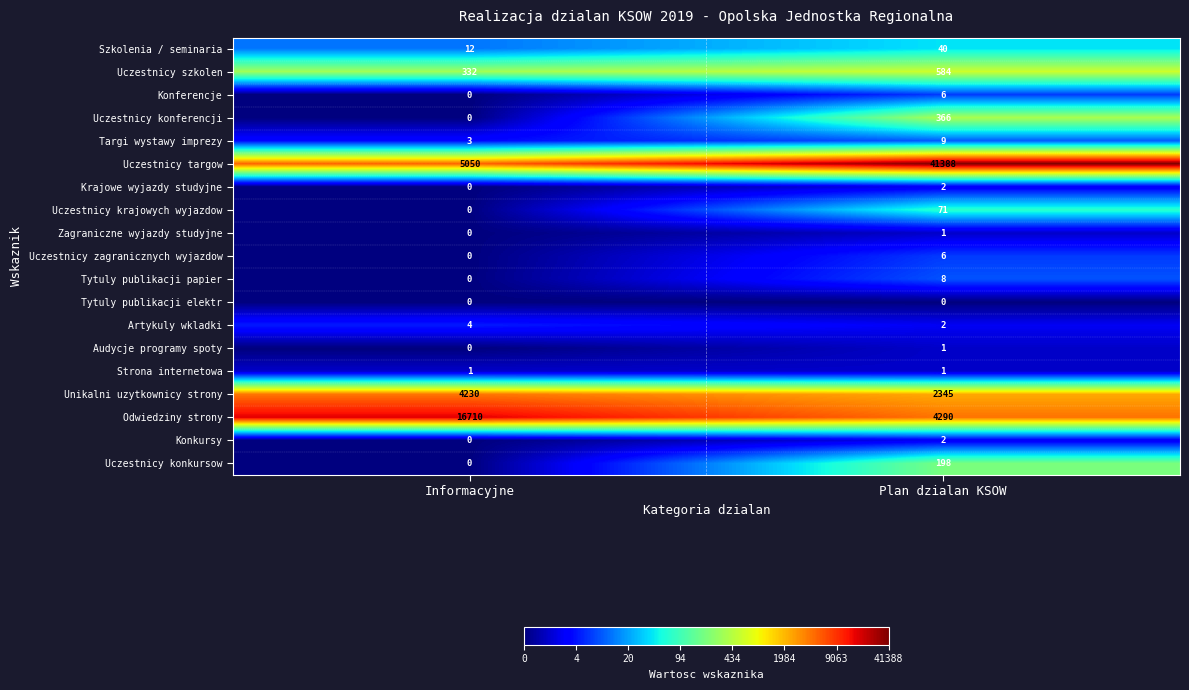

What is the difference between the maximum and minimum values in the Szkolenia / seminaria series?

28